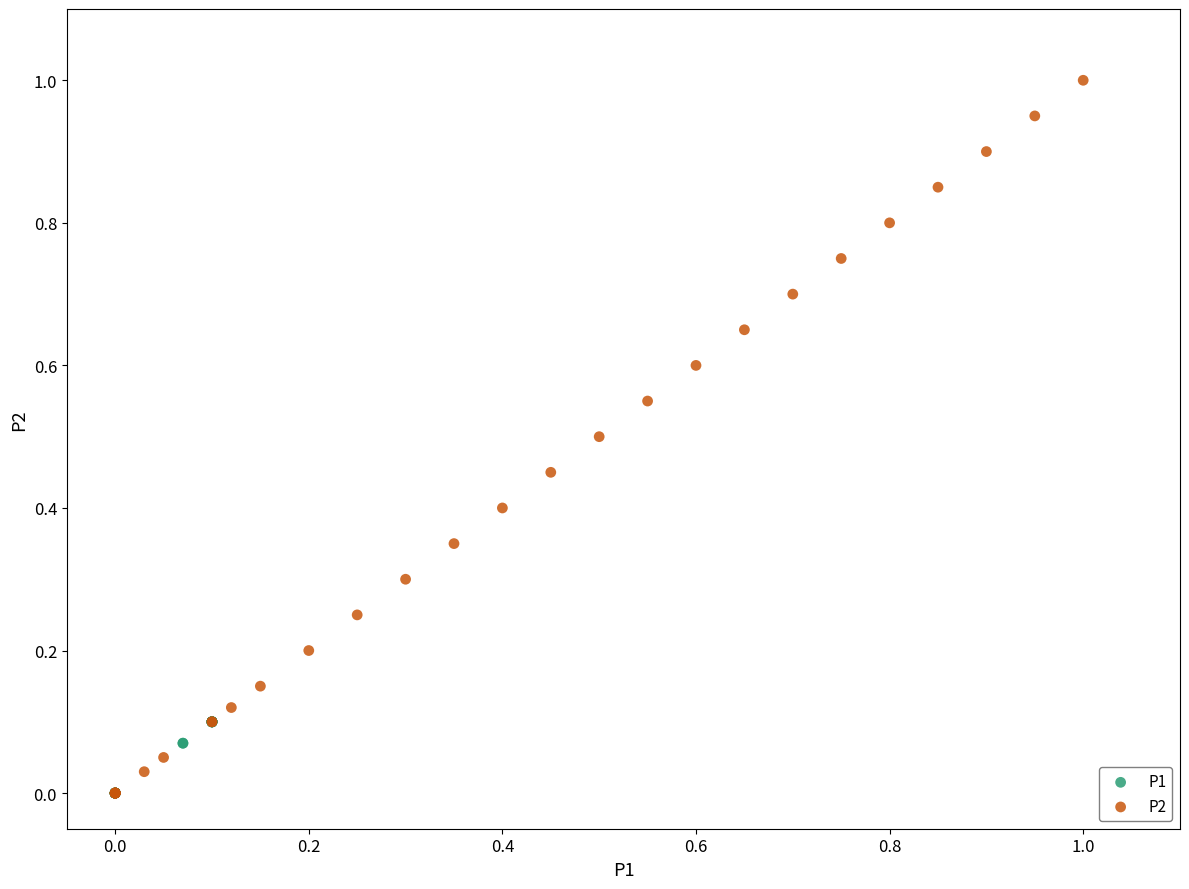

Which series contains the highest Y value?

P2